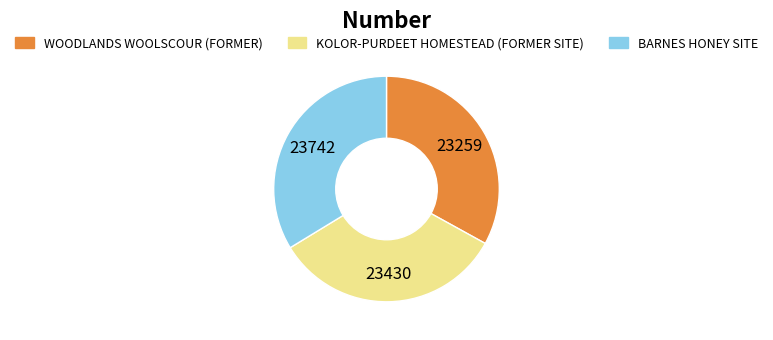

Is there a majority slice in this chart?

No